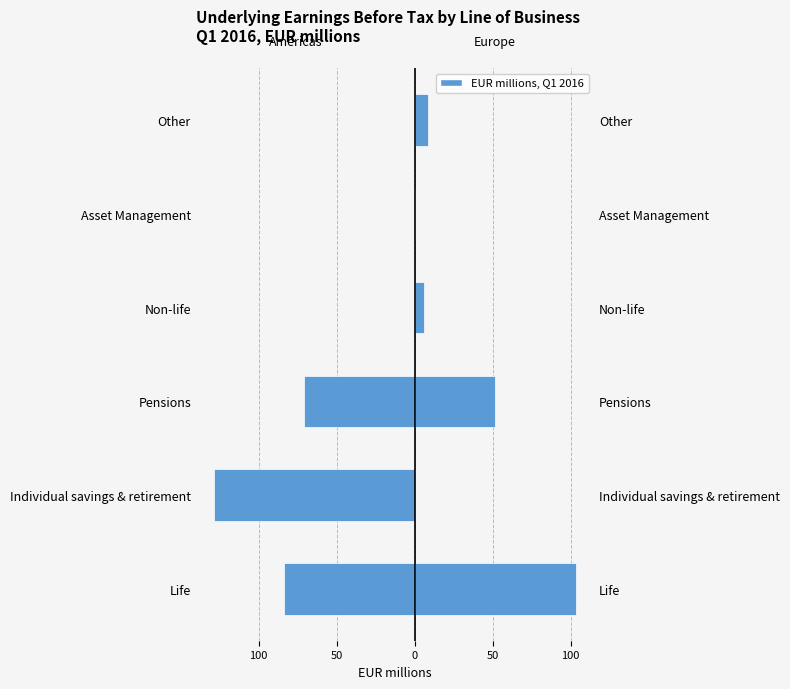

Read the Americas value at Individual savings & retirement.

-128.6